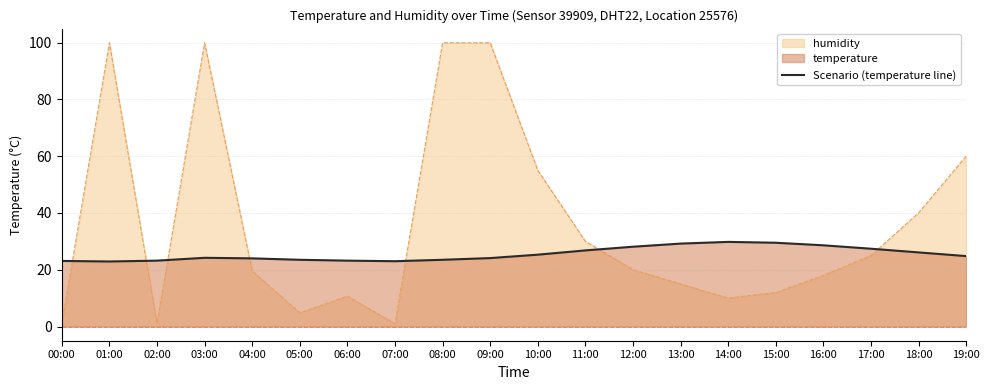

Where is the first local maximum?

03:00